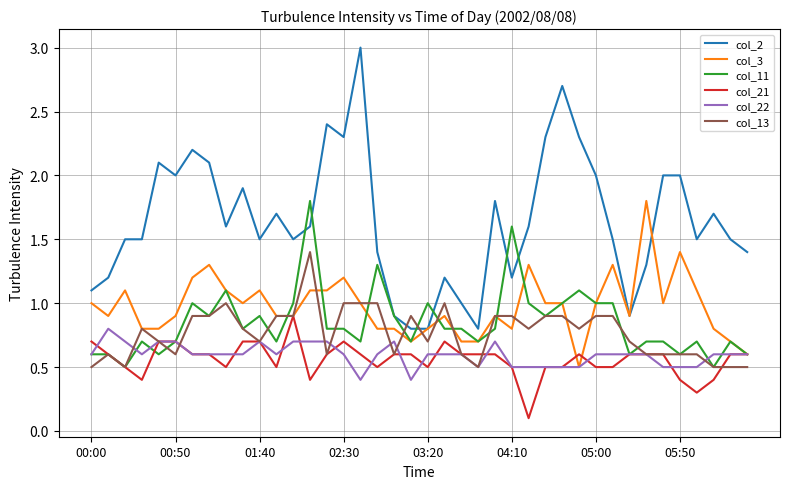

True or false: col_3 has more than 1 points higher than both neighbors.

True